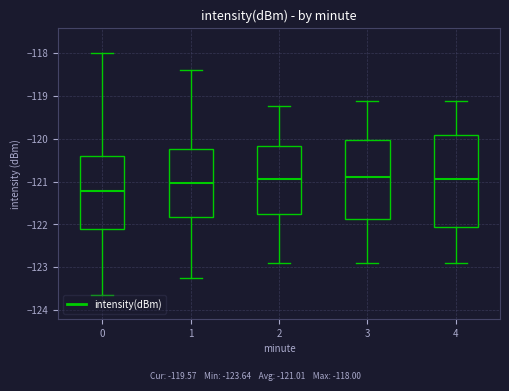

Comparing the boxes themselves (not the whiskers), which one is the tallest?

4